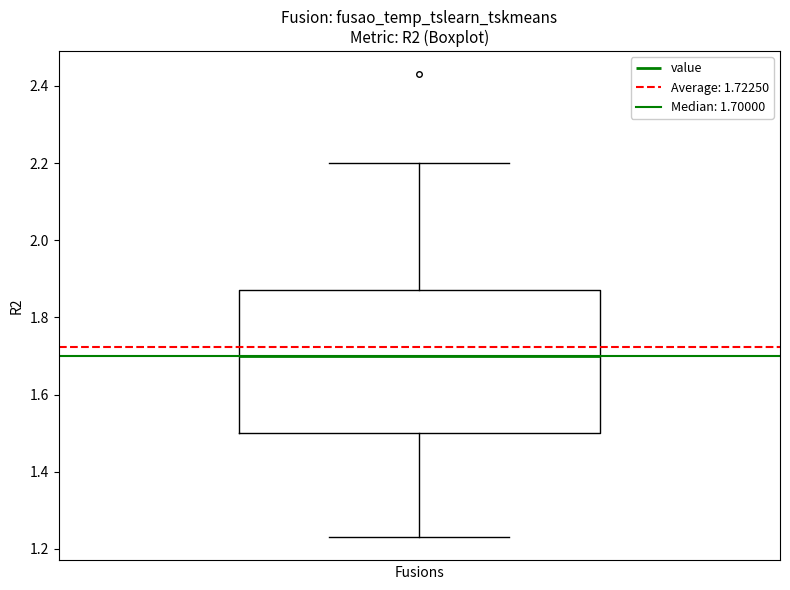

Where does the median line of the box sit on the y-axis? The values are not printed on the chart, so give them approximately, as read against the axis.

1.70